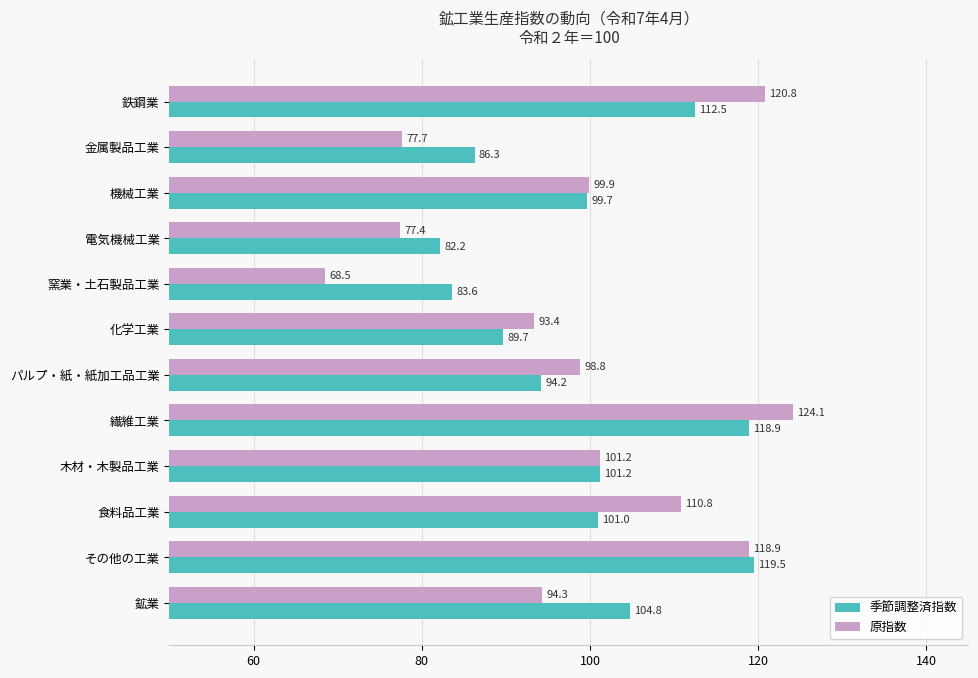

Is it true that 原指数 equals 124.1 at 繊維工業?

True